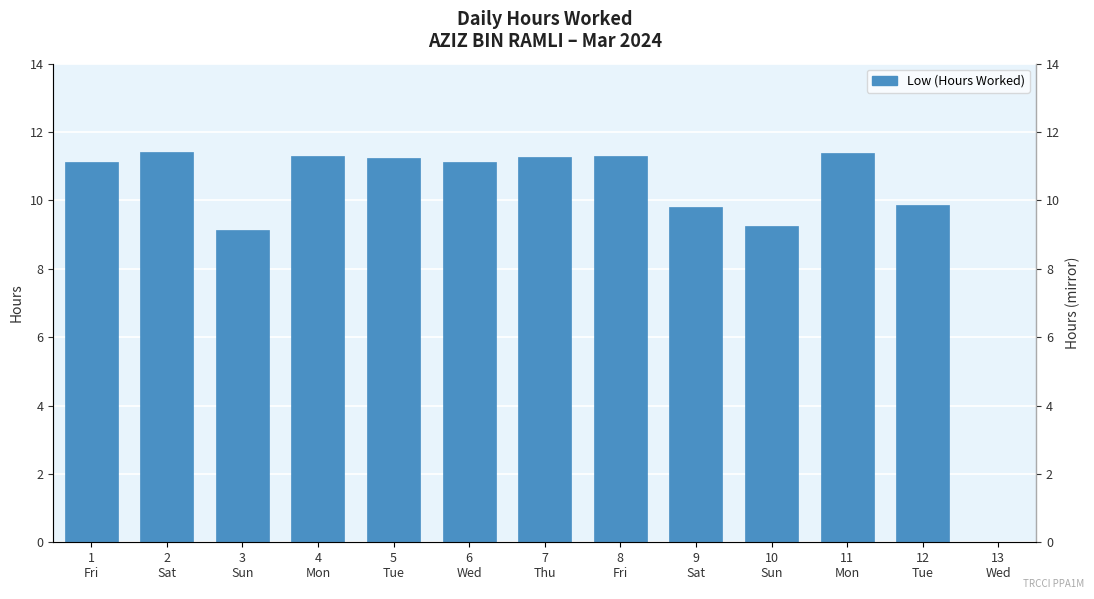

What is the value of the 7th bar from the left?

11.3